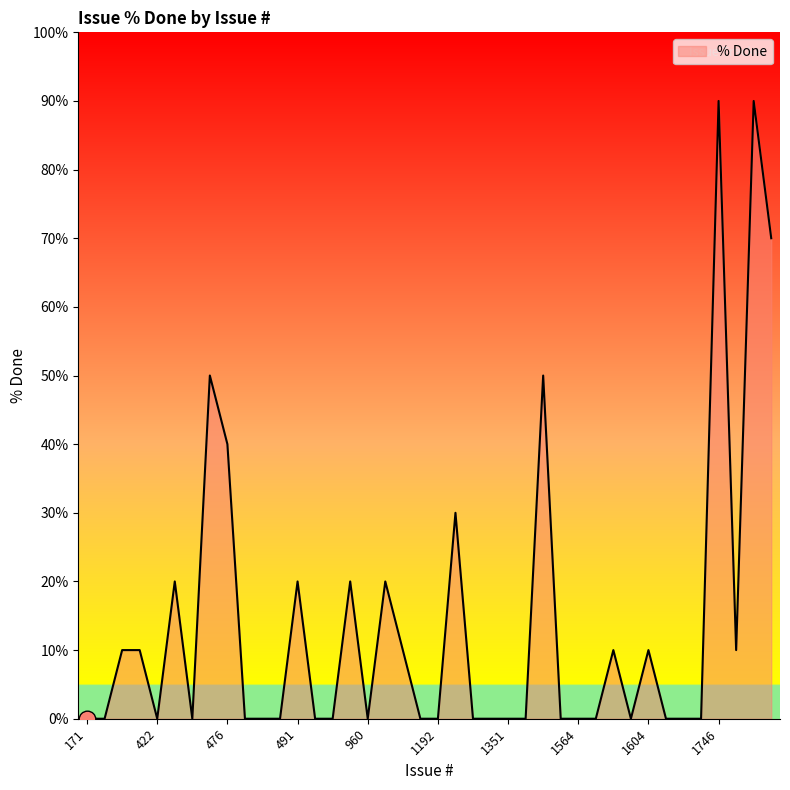

What is the maximum value shown in the chart?

90